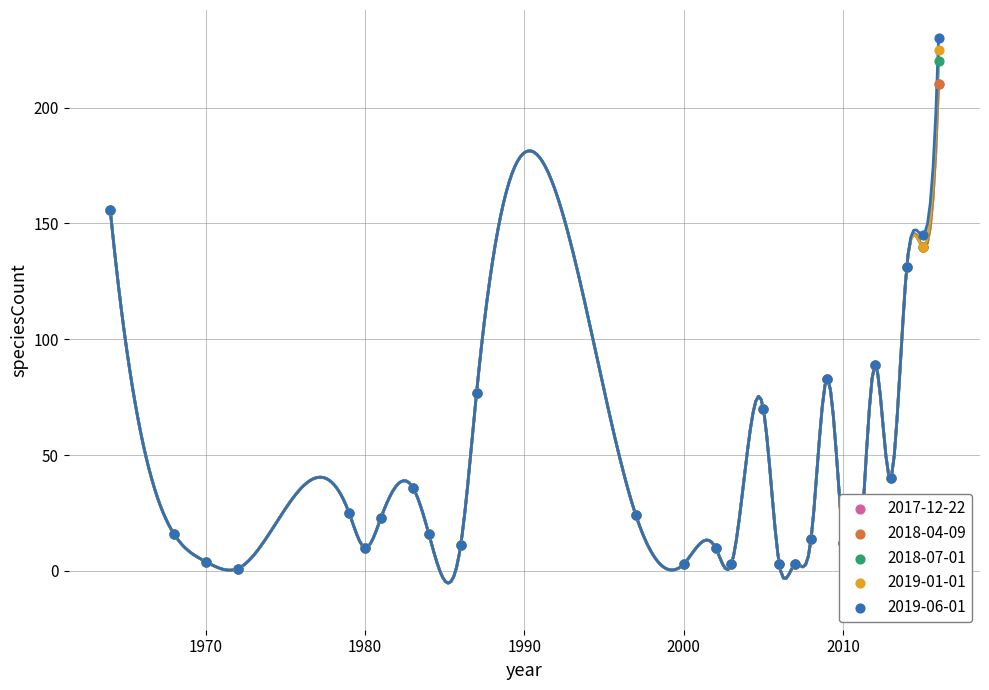

Is the value of 2017-12-22 at 2012 greater than the value of 2018-07-01 at 1981?

Yes